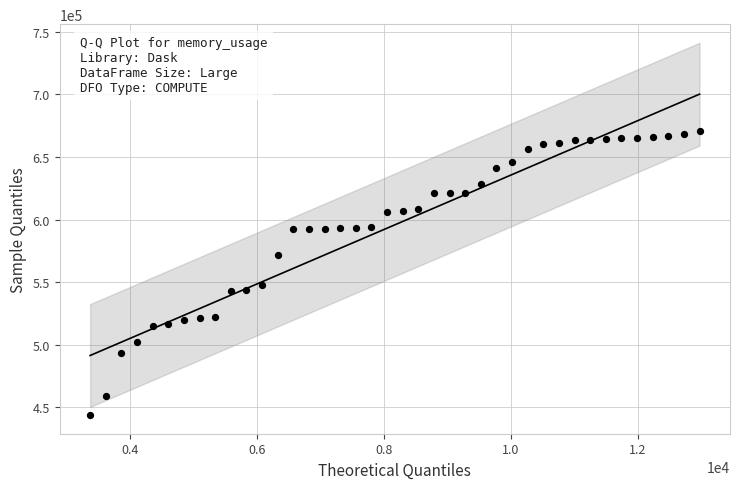

What Y value in the scatter plot is closest to 557049?

547989